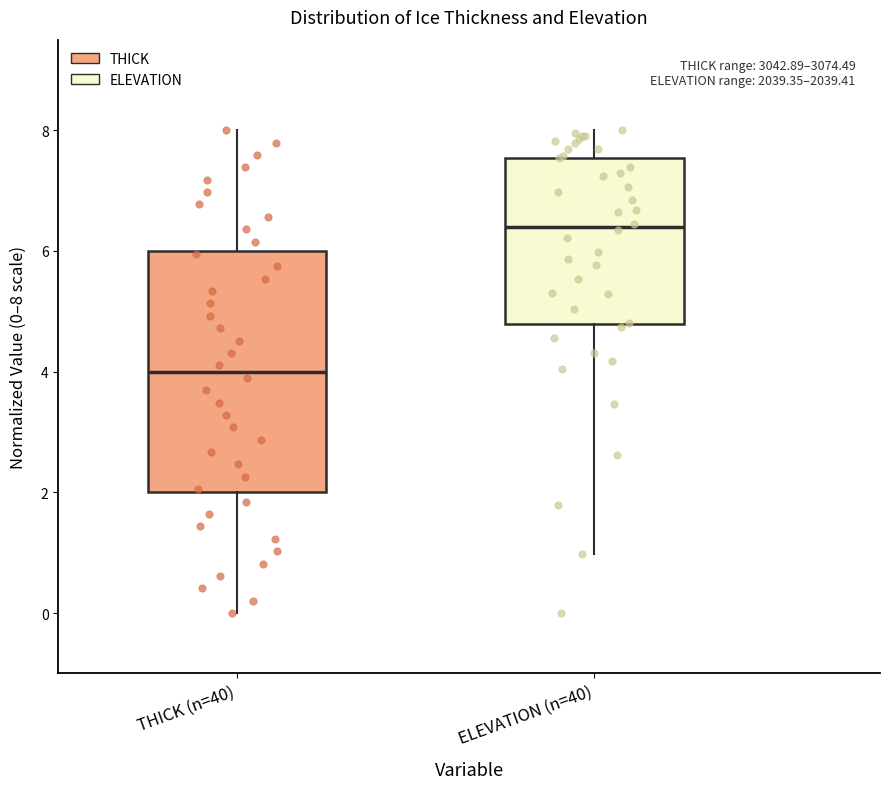

Which box has the highest median line?

ELEVATION (n=40)